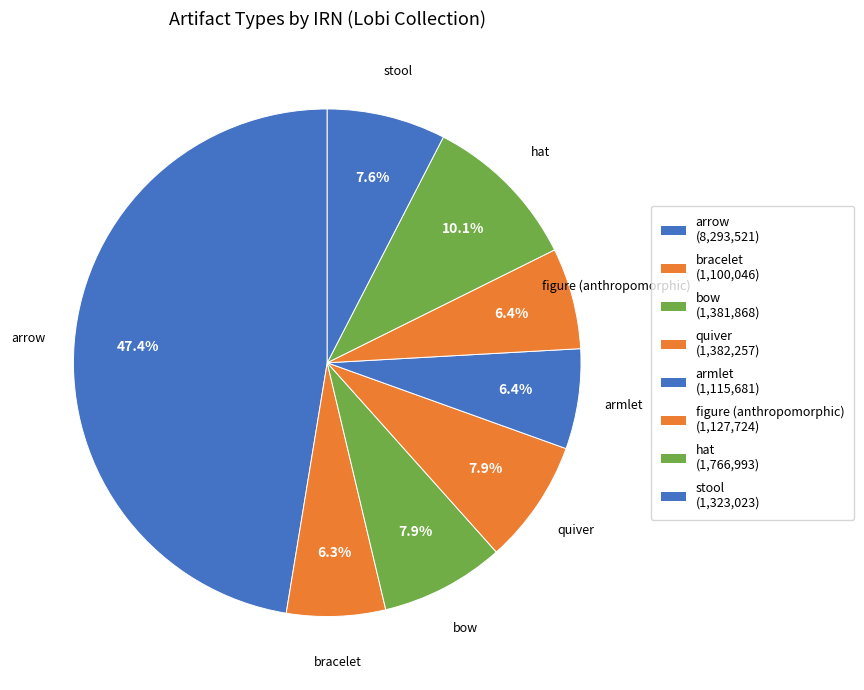

How many segments does this pie chart have?

8